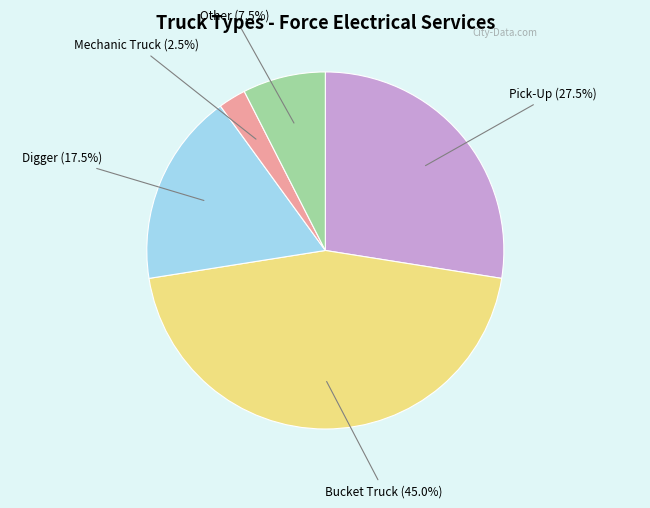

Is there any slice that represents more than half of the pie?

No